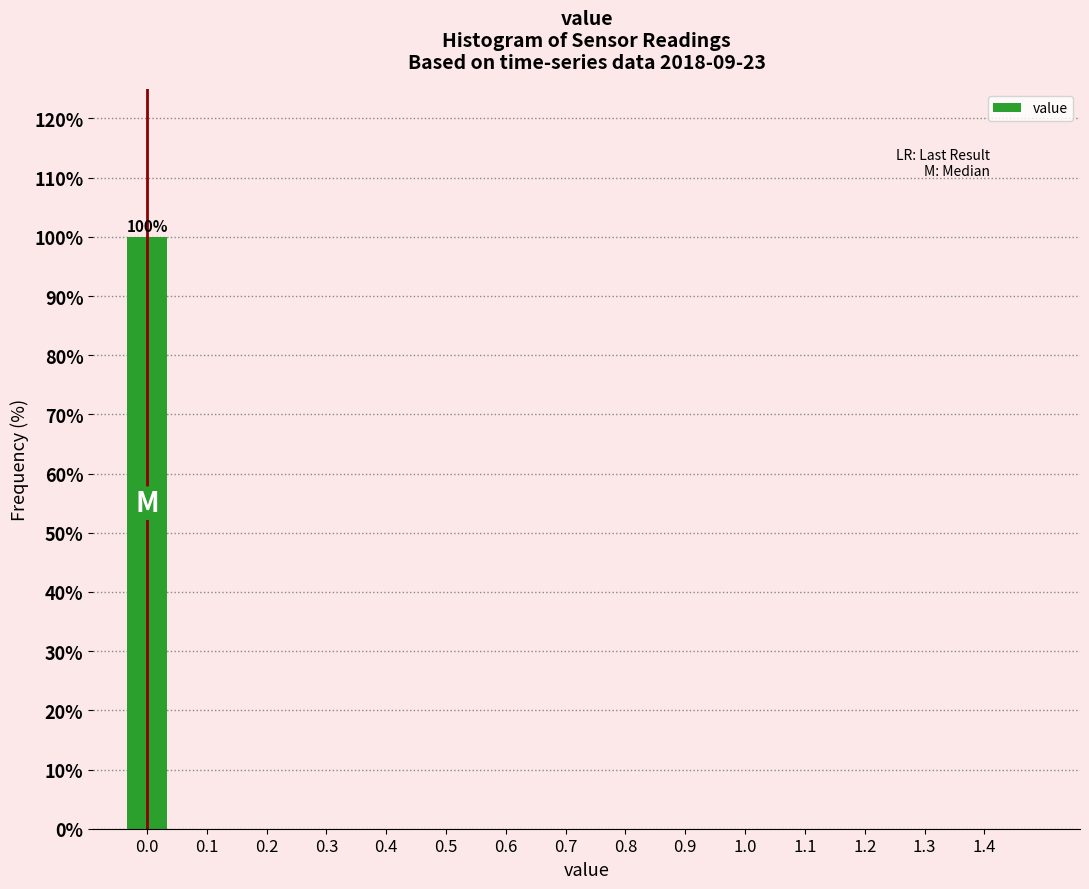

Reading left to right, list all the values displayed in this chart.

0.0=100	0.1=0	0.2=0	0.3=0	0.4=0	0.5=0	0.6=0	0.7=0	0.8=0	0.9=0	1.0=0	1.1=0	1.2=0	1.3=0	1.4=0